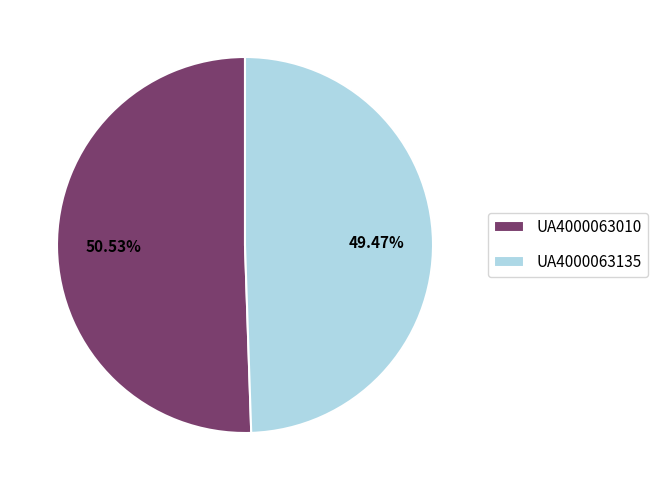

Approximately how many times larger is the value at UA4000063135 compared to UA4000063010?

1.0